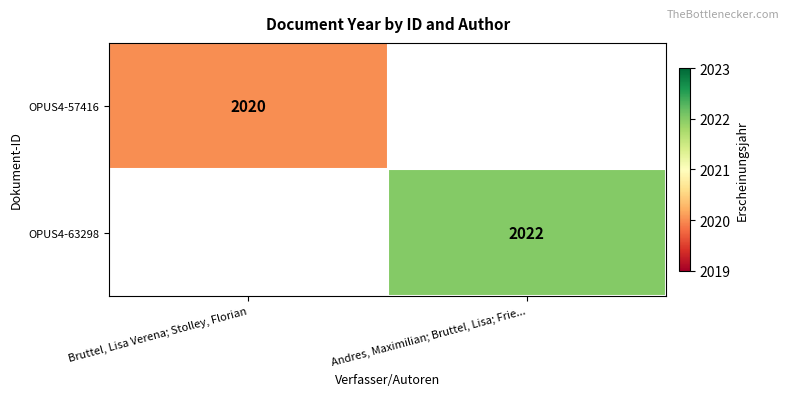

The value of OPUS4-63298 at Andres, Maximilian; Bruttel, Lisa; Frie... is 2022. True or false?

True